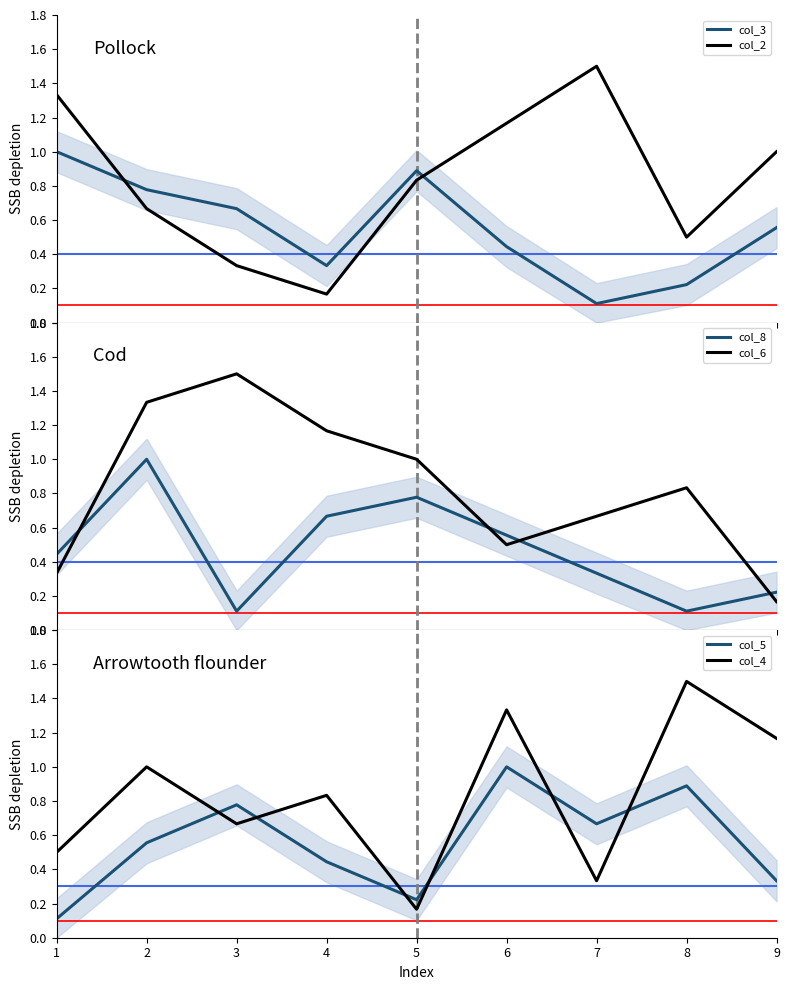

Reading left to right, transcribe all the data shown in this chart.

col_3: 1.0	0.8	0.7	0.3	0.9	0.4	0.1	0.2	0.6
col_2: 1.3	0.7	0.3	0.2	0.8	1.2	1.5	0.5	1.0
col_8: 0.4	1.0	0.1	0.7	0.8	0.6	0.3	0.1	0.2
col_6: 0.3	1.3	1.5	1.2	1.0	0.5	0.7	0.8	0.2
col_5: 0.1	0.6	0.8	0.4	0.2	1.0	0.7	0.9	0.3
col_4: 0.5	1.0	0.7	0.8	0.2	1.3	0.3	1.5	1.2